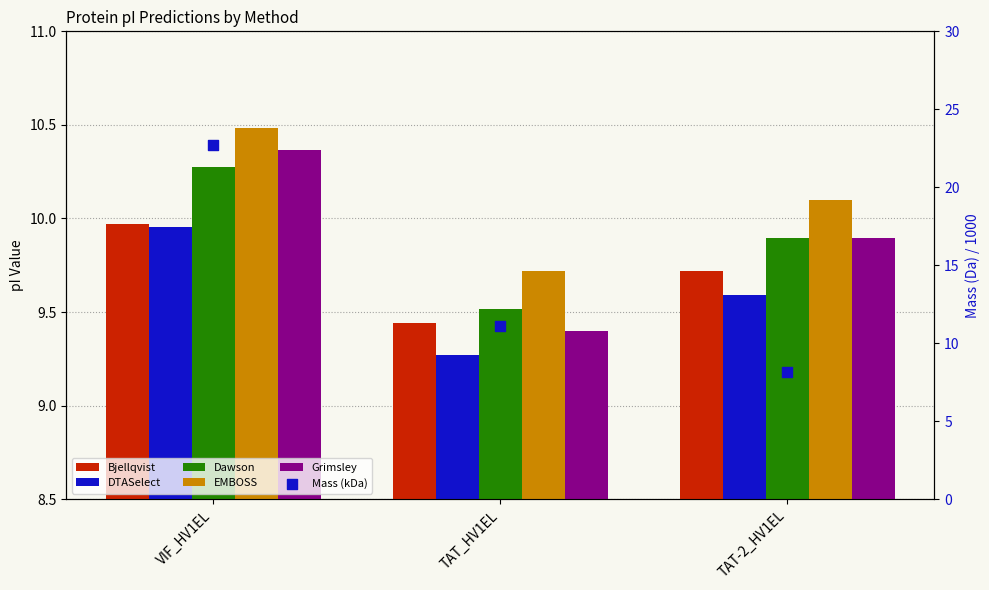

Which series has the largest total across all categories?

Mass (kDa)